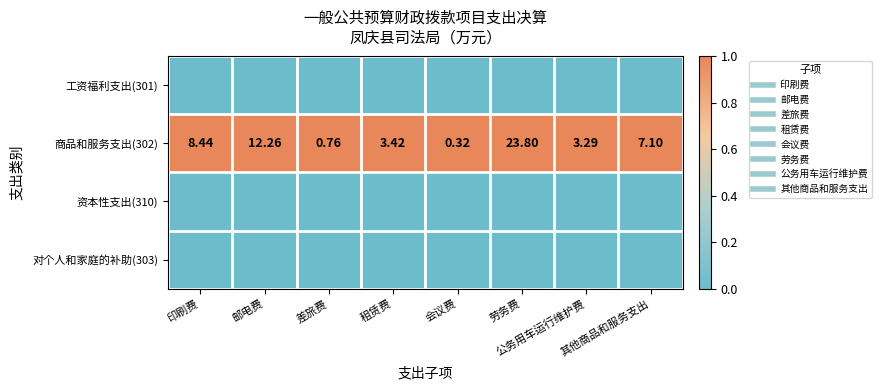

What is the total value across all series at 差旅费?

1